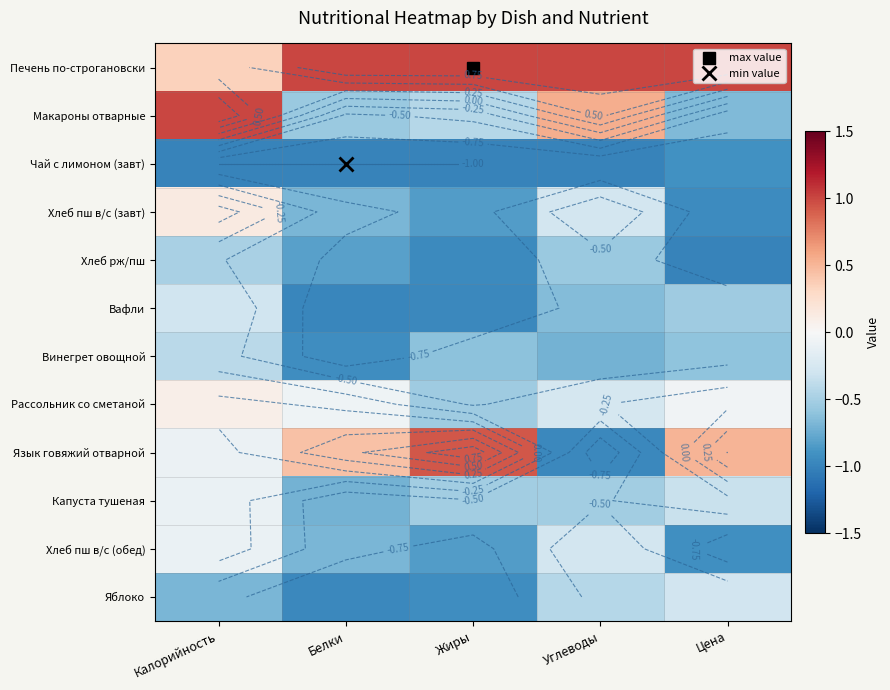

What is the spread (max minus min) of values at Белки?

2.0